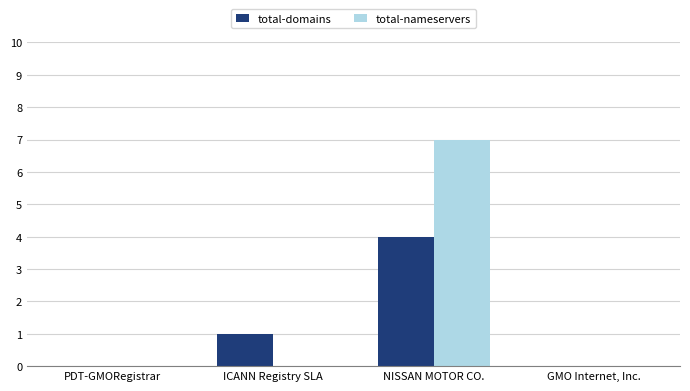

Which series has the largest total across all categories?

total-nameservers